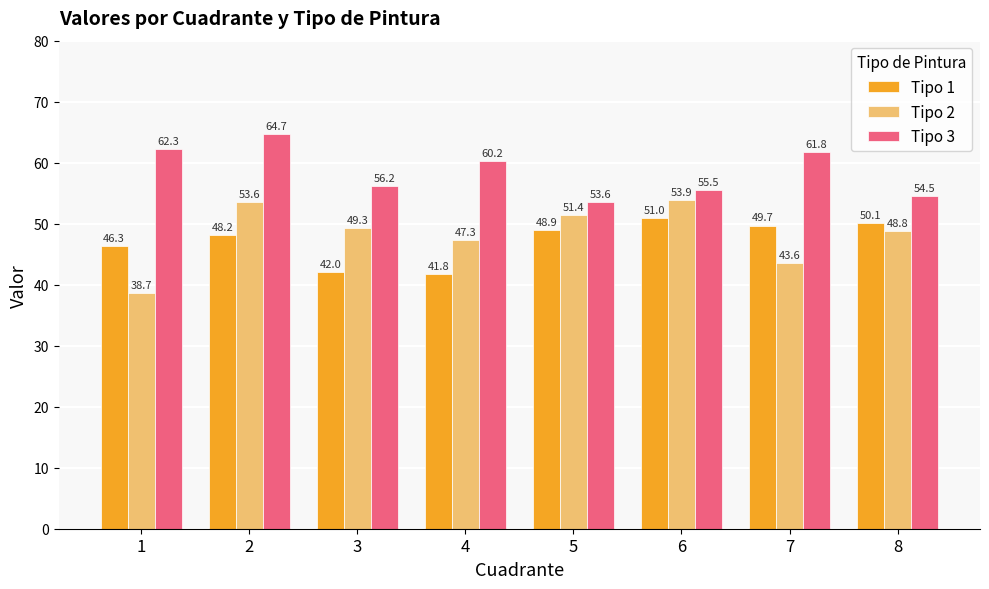

What is the value of the Tipo 1 bar at the 7th from the left?

49.7